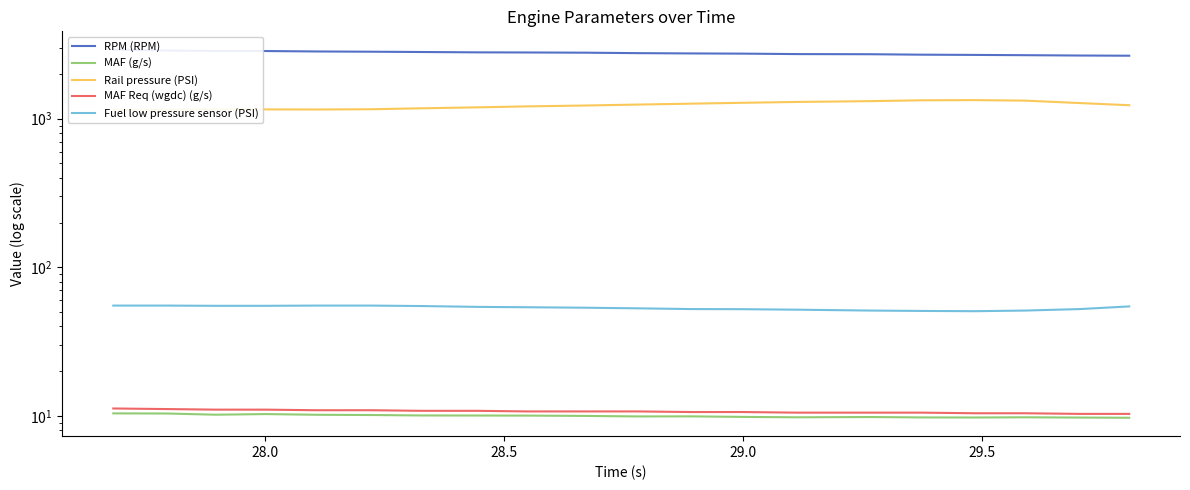

True or false: Rail pressure (PSI) and Fuel low pressure sensor (PSI) intersect in this chart.

False